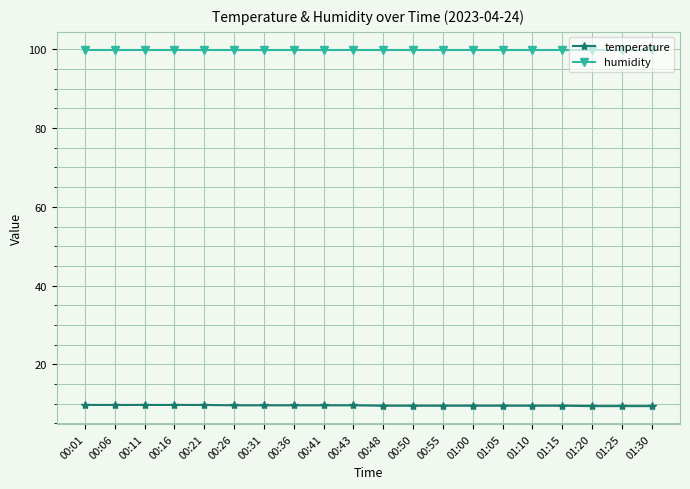

What is the sum of the temperature values at 00:48 and 01:20?

18.9